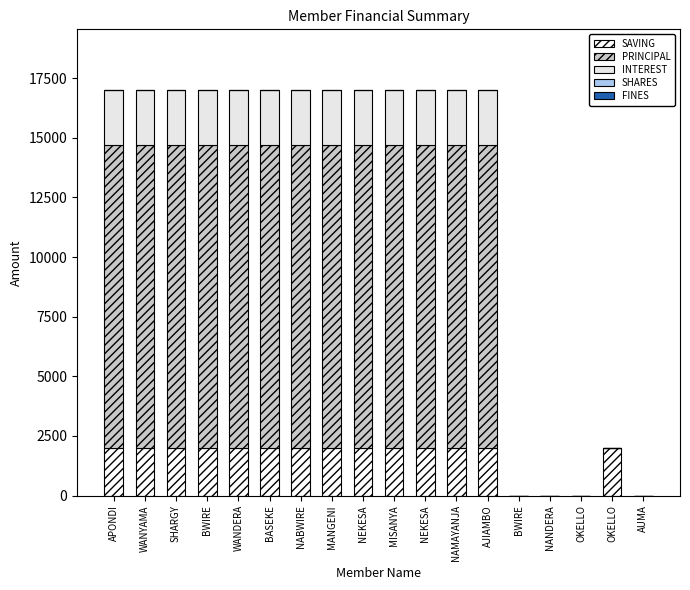

True or false: SAVING has a value of 1285 at BWIRE.

False